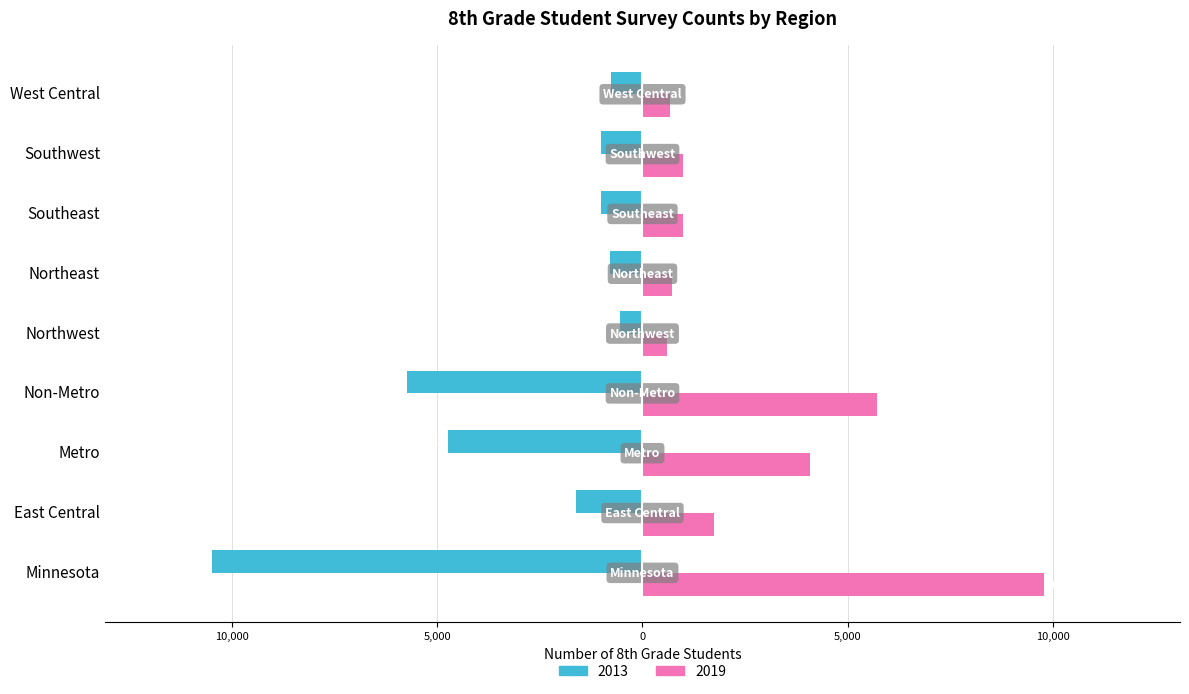

What is the spread (max minus min) of values at Northeast?

1507